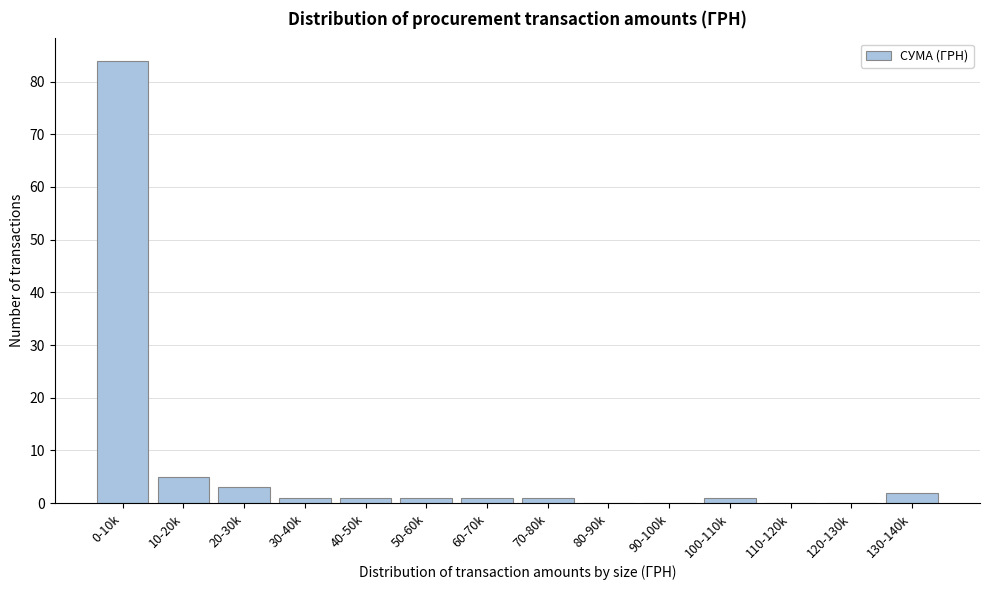

Reading left to right, extract all data points from this chart.

0-10k=84	10-20k=5	20-30k=3	30-40k=1	40-50k=1	50-60k=1	60-70k=1	70-80k=1	80-90k=0	90-100k=0	100-110k=1	110-120k=0	120-130k=0	130-140k=2